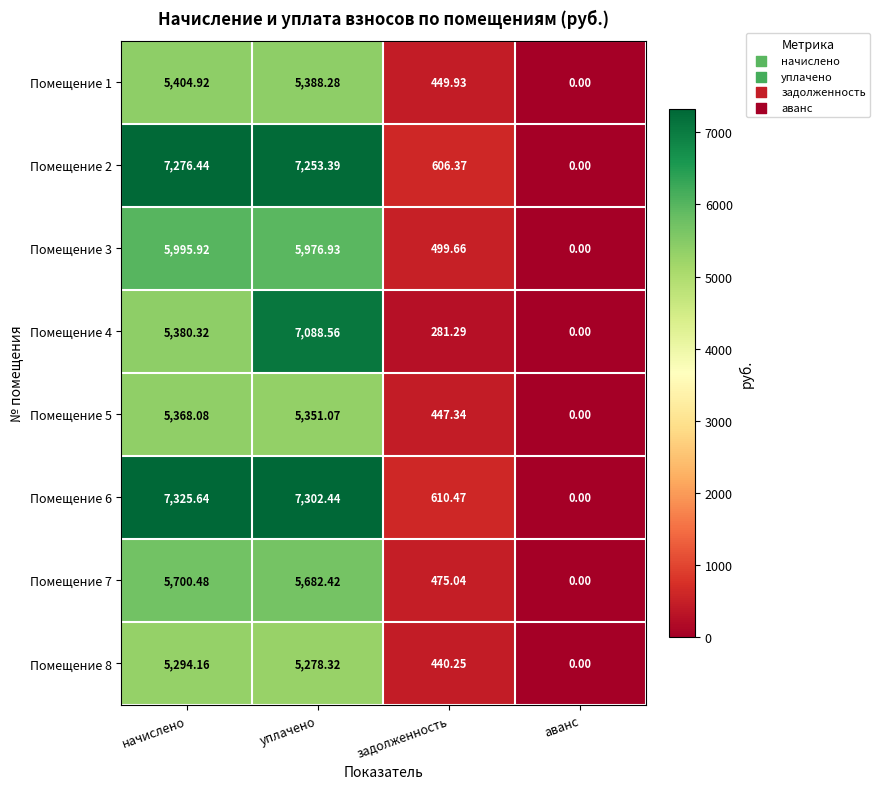

Between уплачено and аванс, which series saw the biggest shift?

Помещение 6